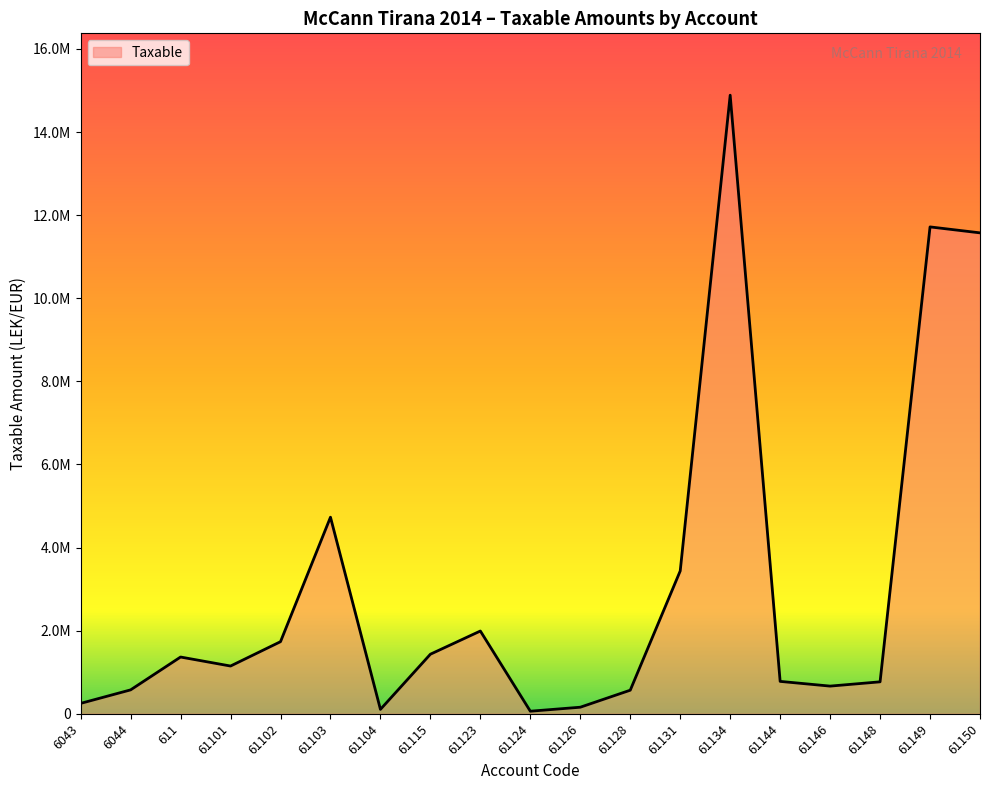

Does the chart have visible grid lines?

No